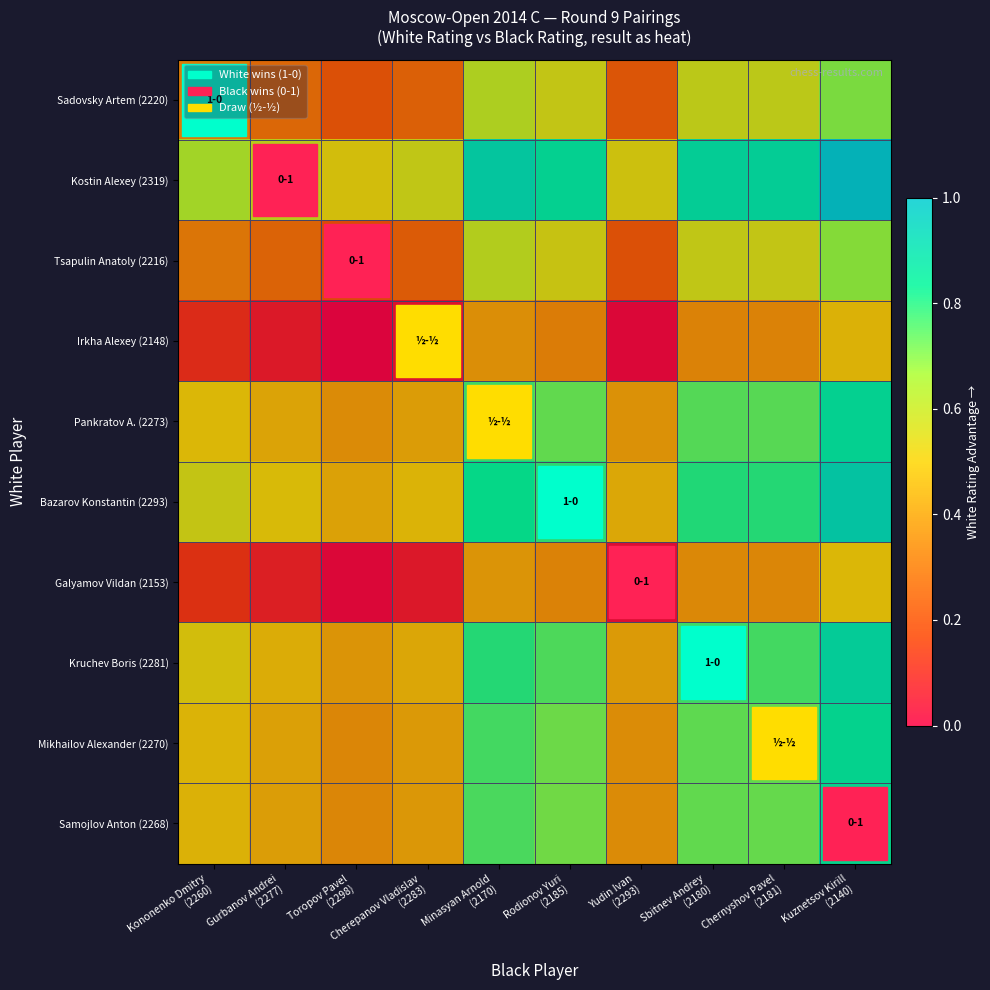

What is the difference between the highest and lowest values at Kononenko Dmitry
(2260)?

0.5